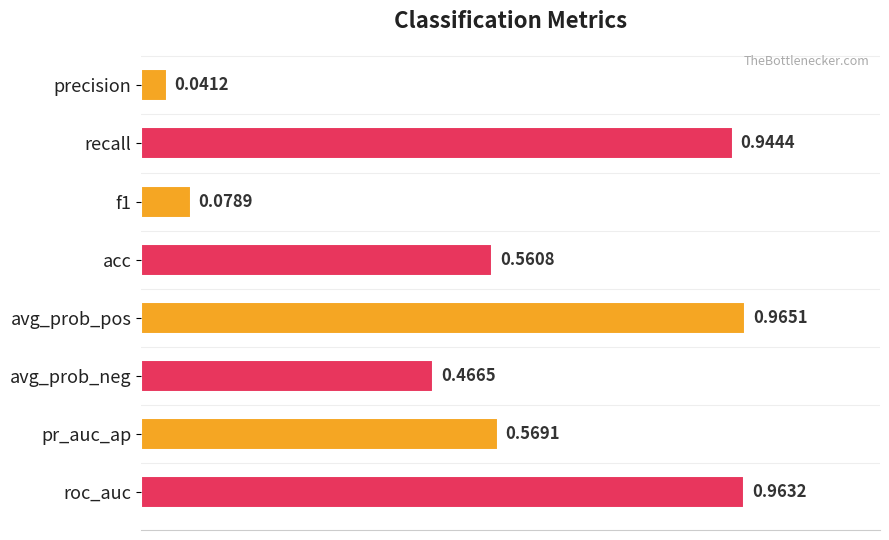

Are the bars horizontal?

Yes